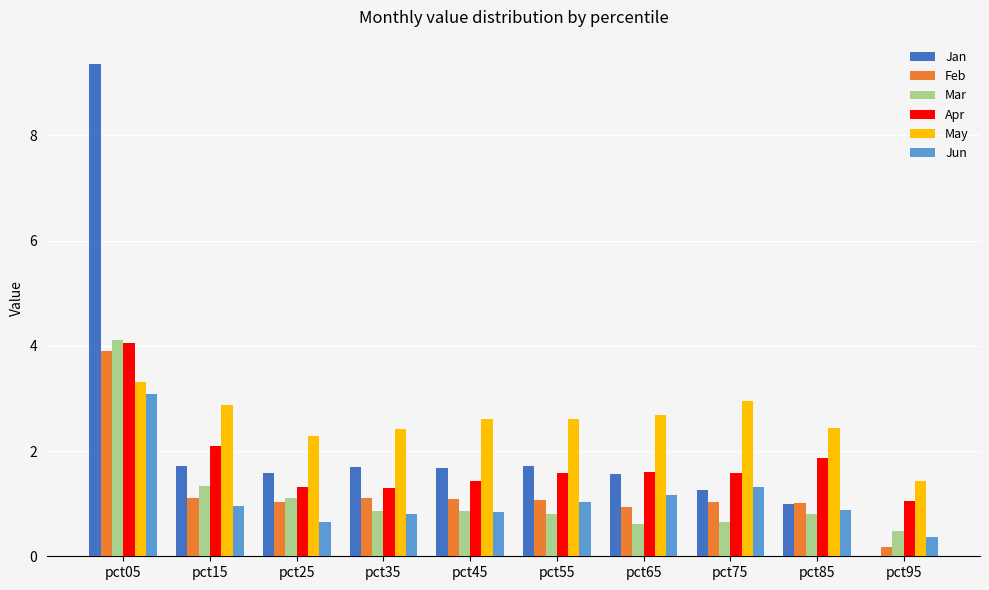

Which series has the largest total across all categories?

May